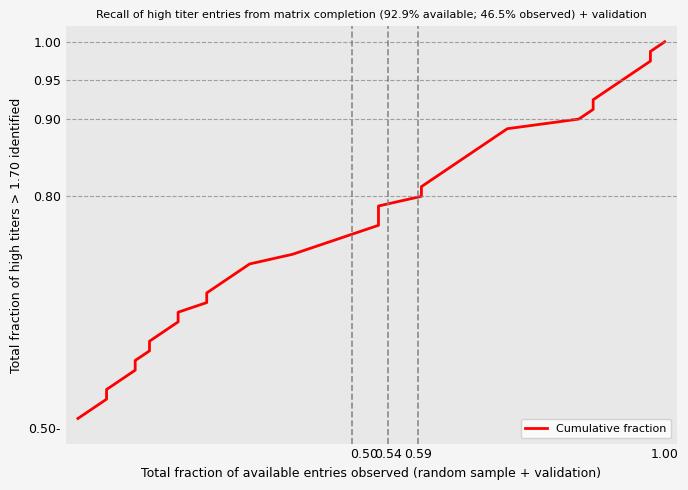

What is the sum of all values?

30.2